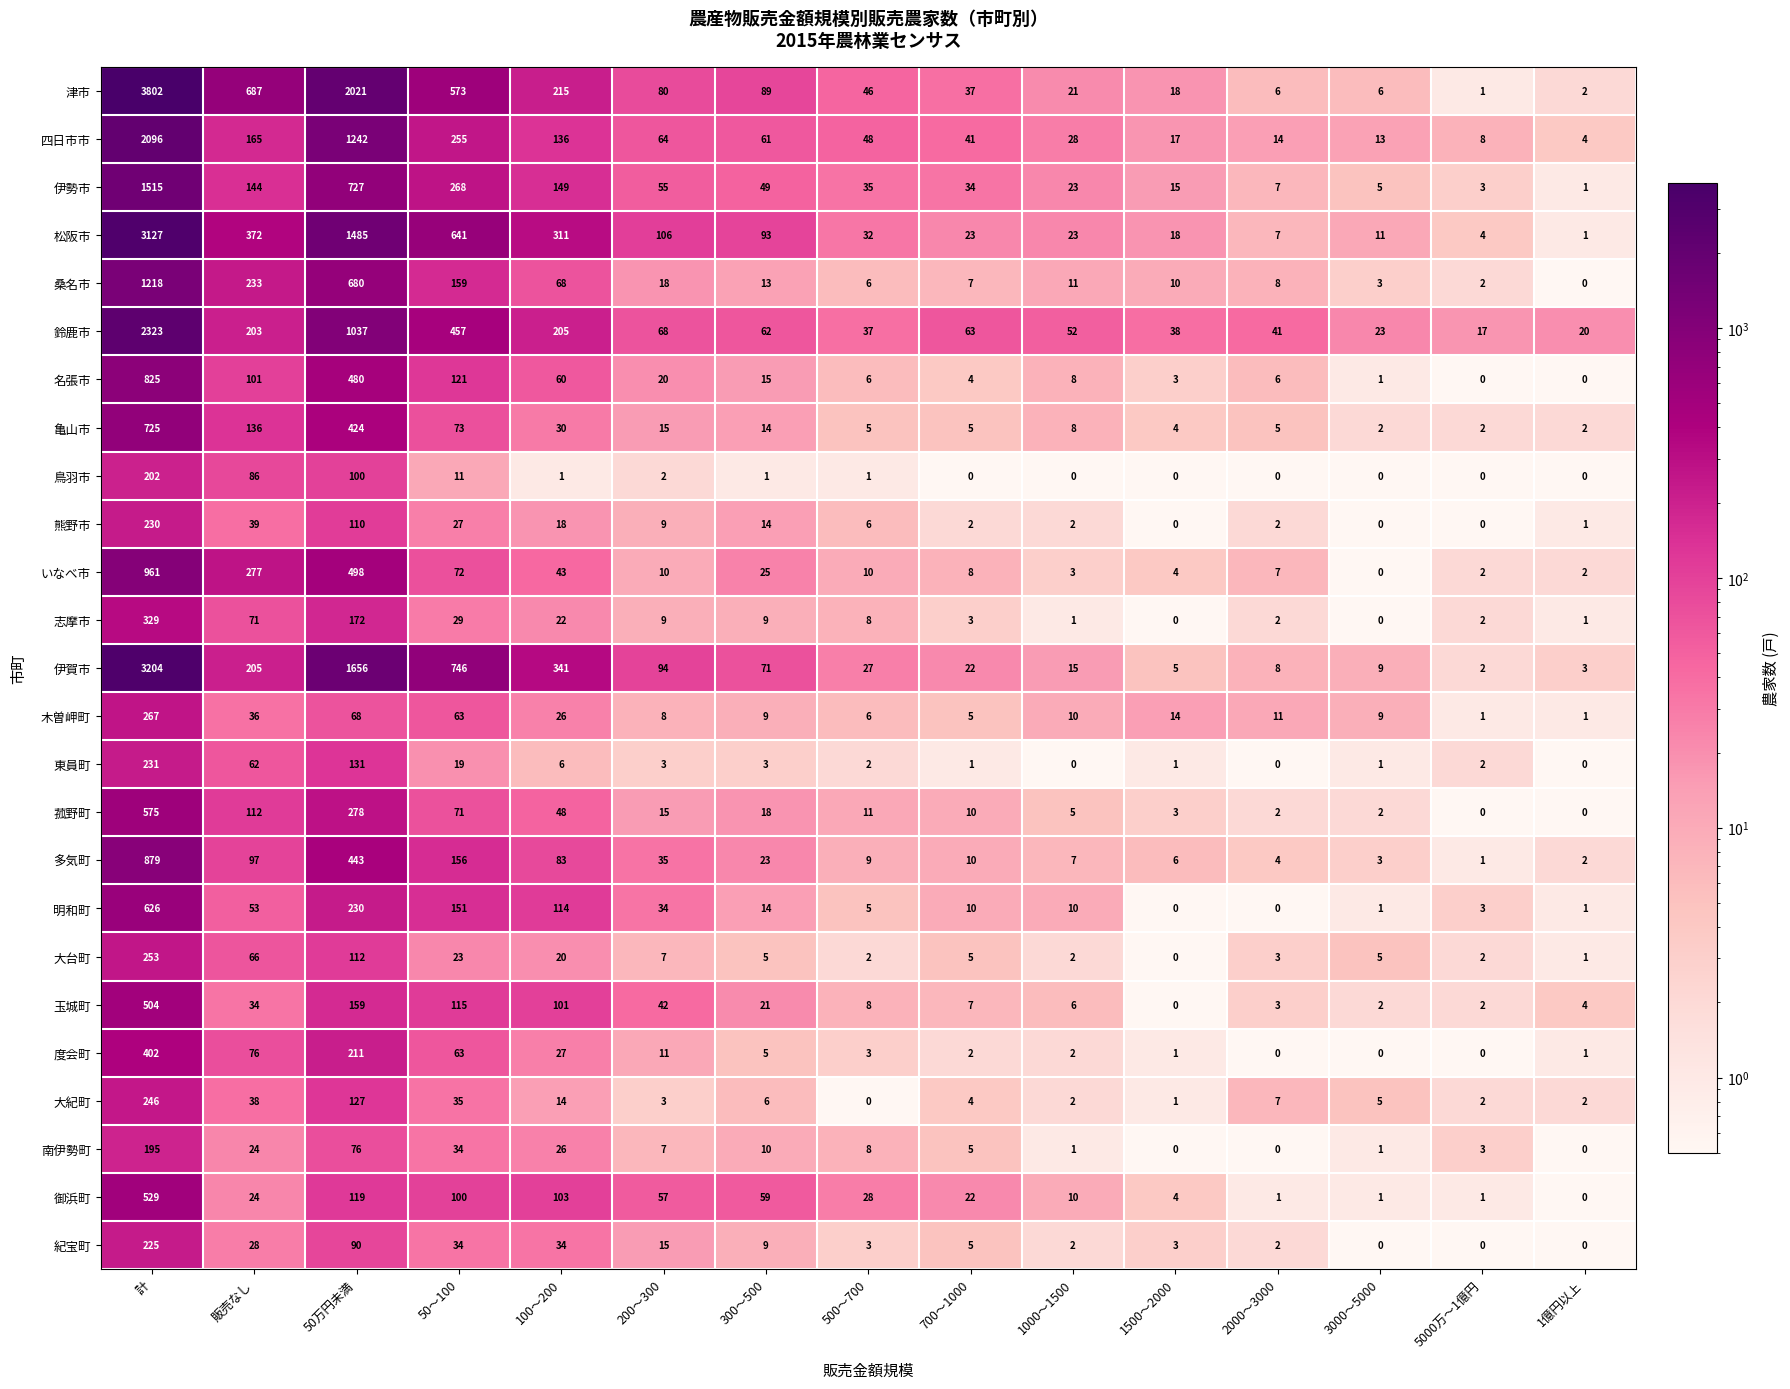

Which series has the largest range (max minus min)?

津市